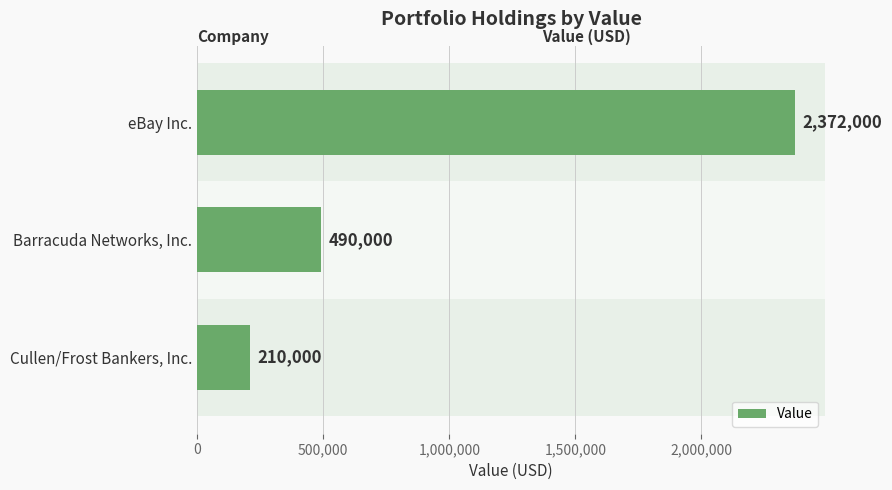

List the labels in order of value, smallest first.

Cullen/Frost Bankers, Inc., Barracuda Networks, Inc., eBay Inc.